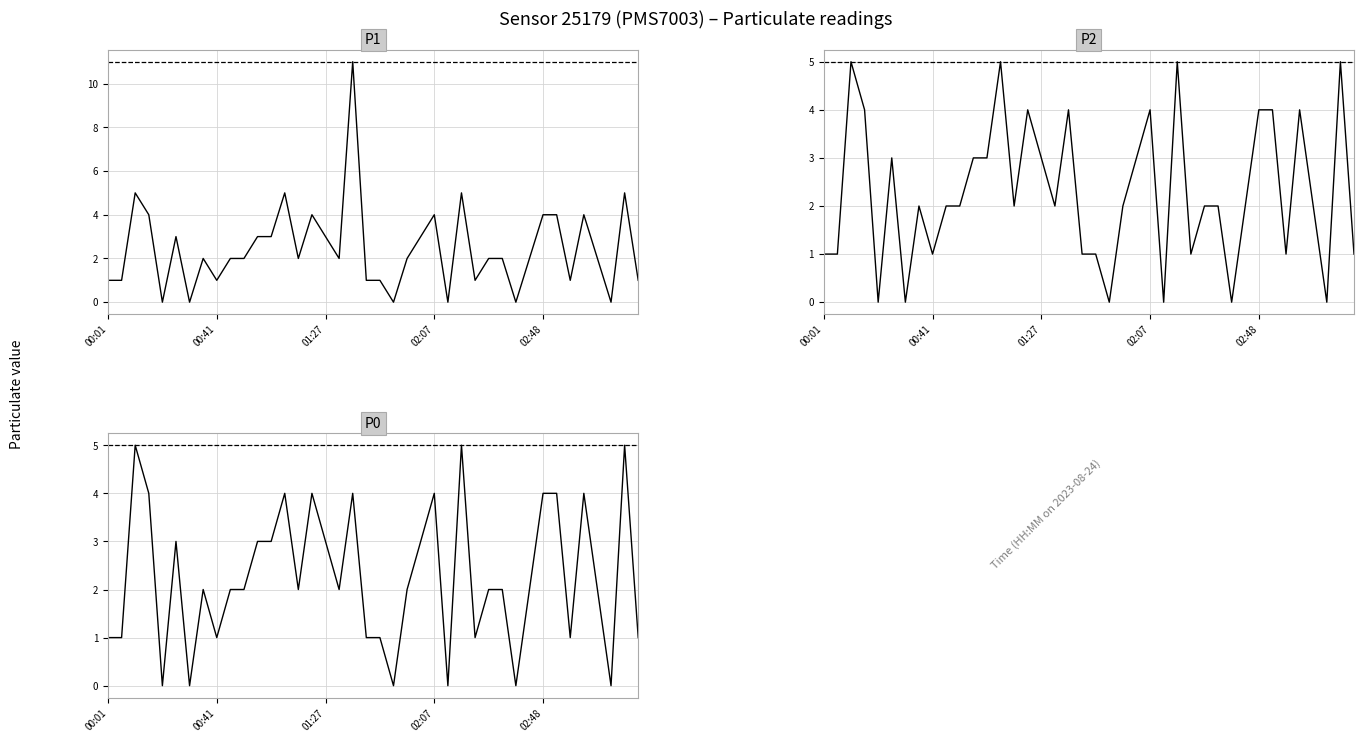

At how many categories does at least one series exceed 3?

11